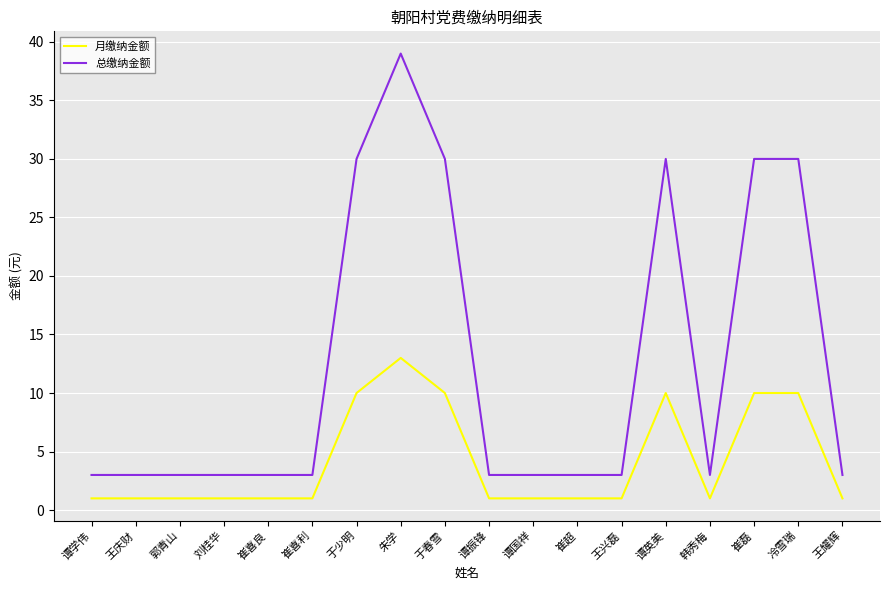

Between 谭学伟 and 于少明, which series saw the biggest shift?

总缴纳金额